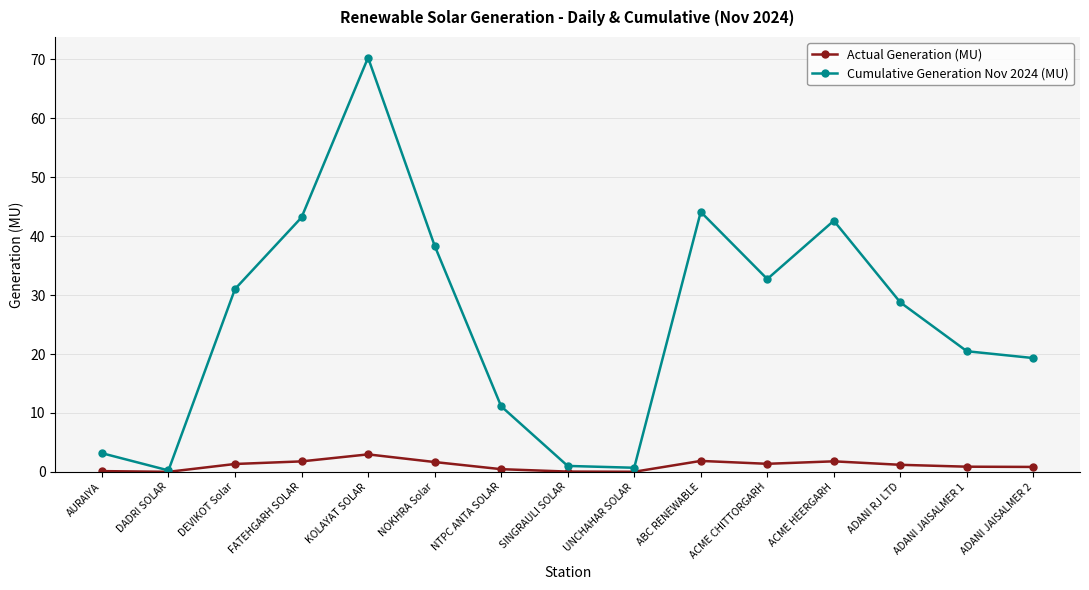

Rank the series by their maximum value, from highest to lowest.

Cumulative Generation Nov 2024 (MU), Actual Generation (MU)